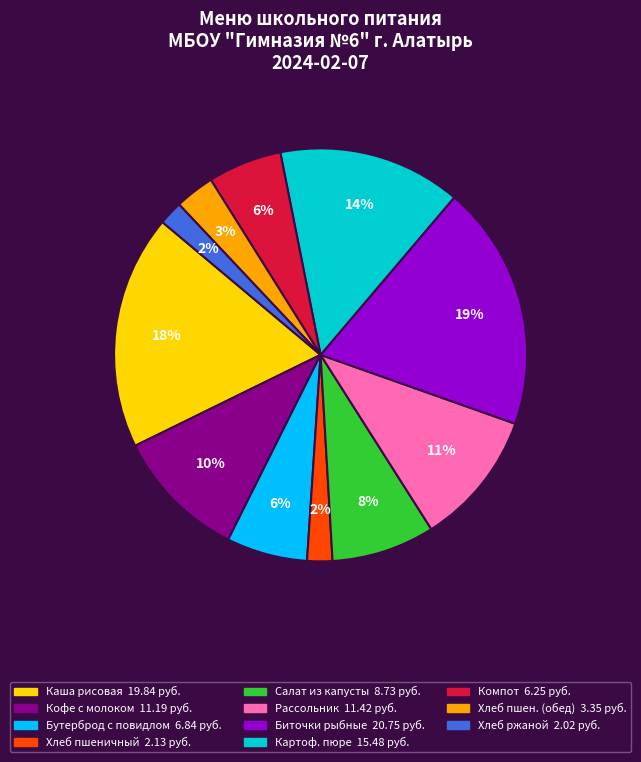

To the nearest percent, what is the average slice percentage?

9%